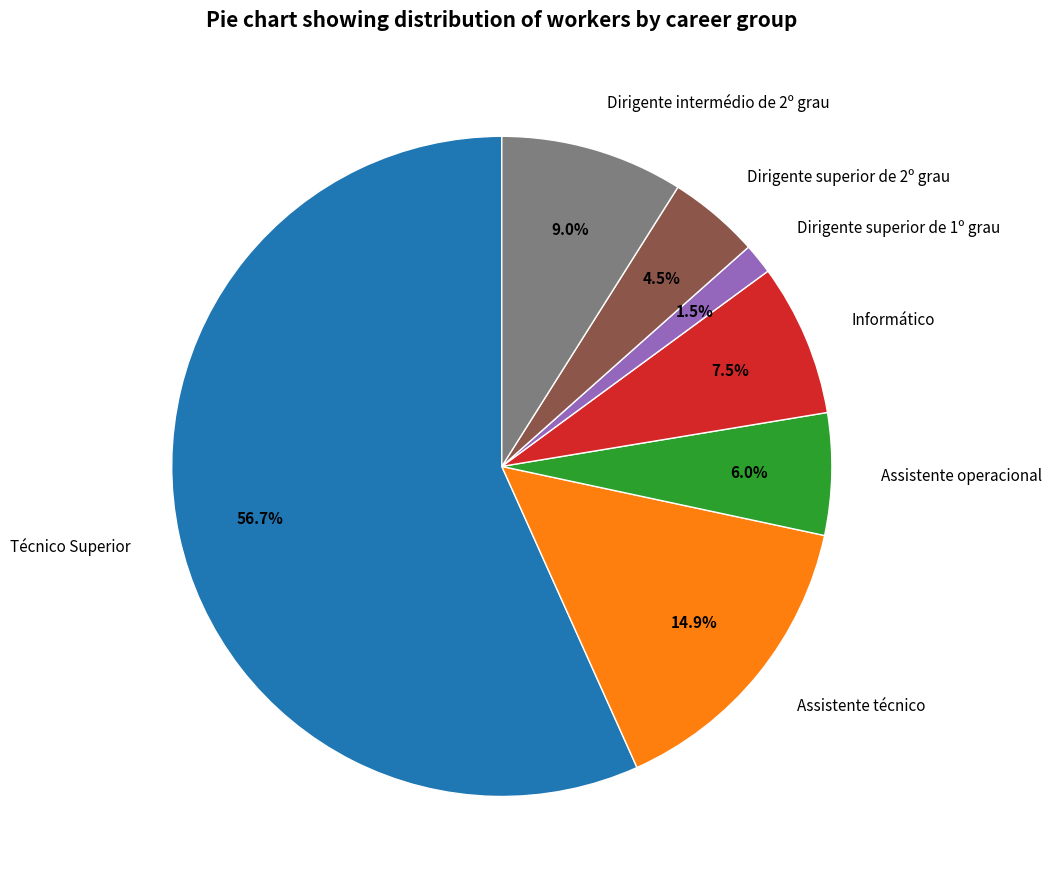

To the nearest percent, what is the difference between the largest and smallest slice percentages?

55%